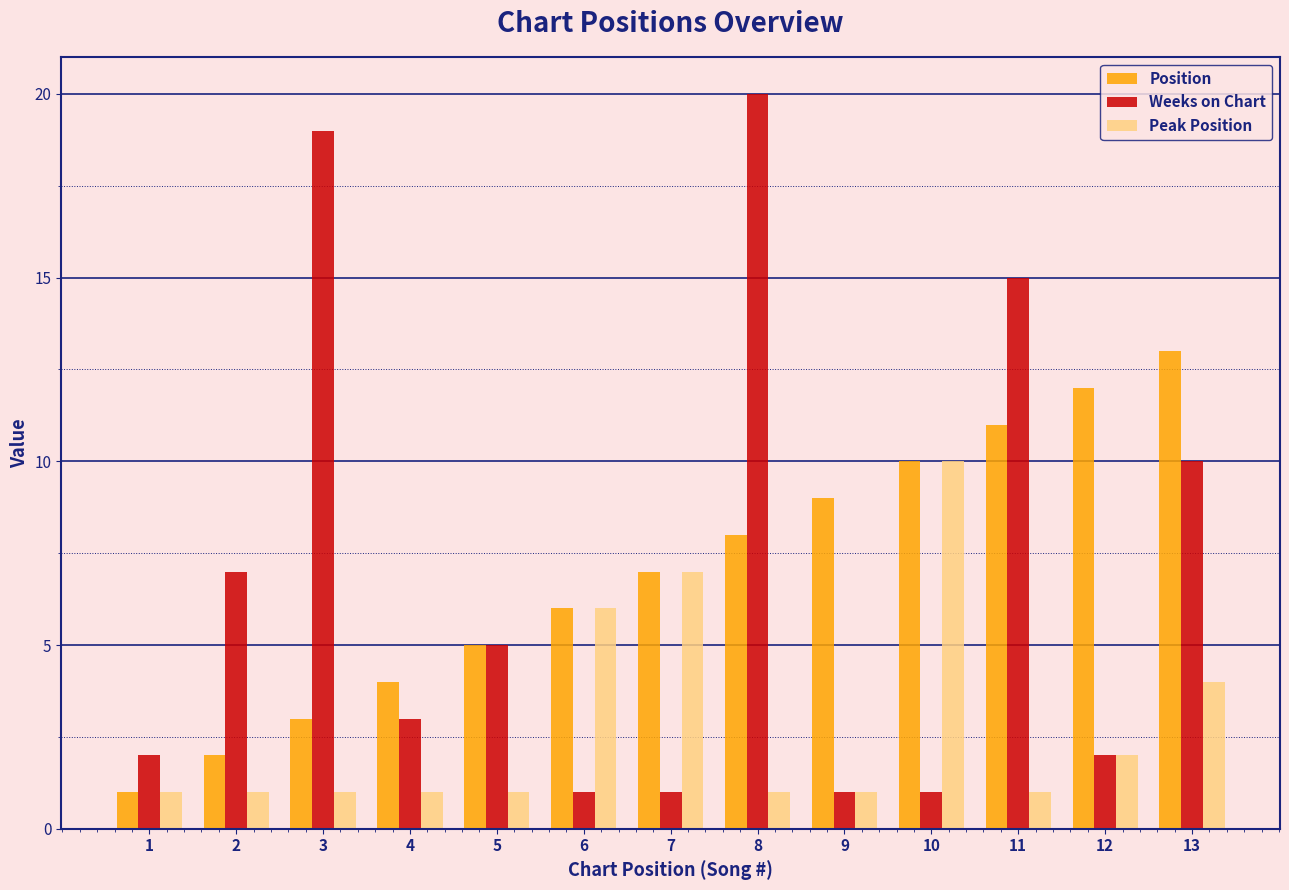

How many categories are shown in the chart?

13